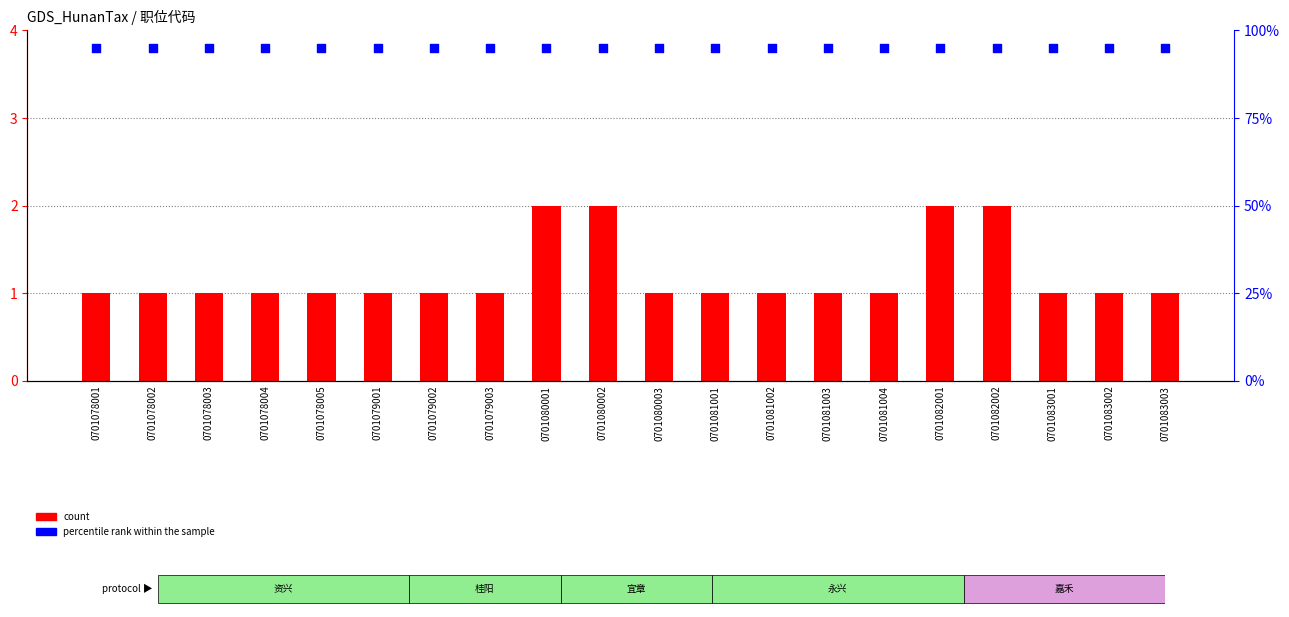

Which series has the largest total across all categories?

percentile rank within the sample